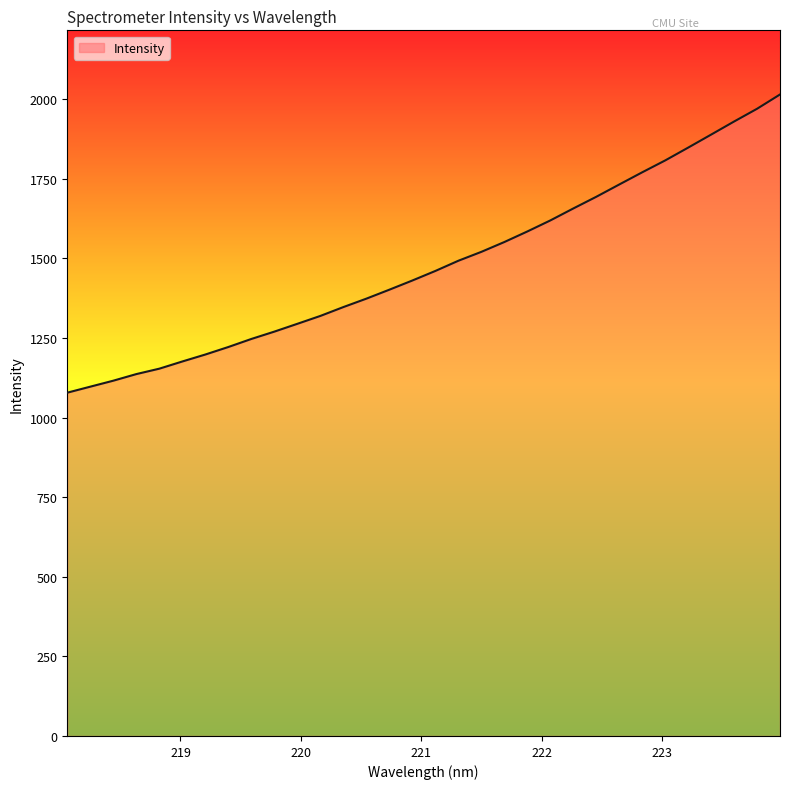

Reading right to left, what are all the values shown in this chart?

2015.0	1970.1	1930.1	1889.0	1848.1	1807.8	1770.5	1732.2	1693.6	1656.9	1619.3	1584.7	1551.5	1520.7	1492.7	1460.7	1430.7	1401.9	1373.7	1347.3	1319.5	1294.7	1270.2	1247.1	1221.8	1198.2	1176.4	1153.8	1136.7	1116.0	1097.2	1078.3